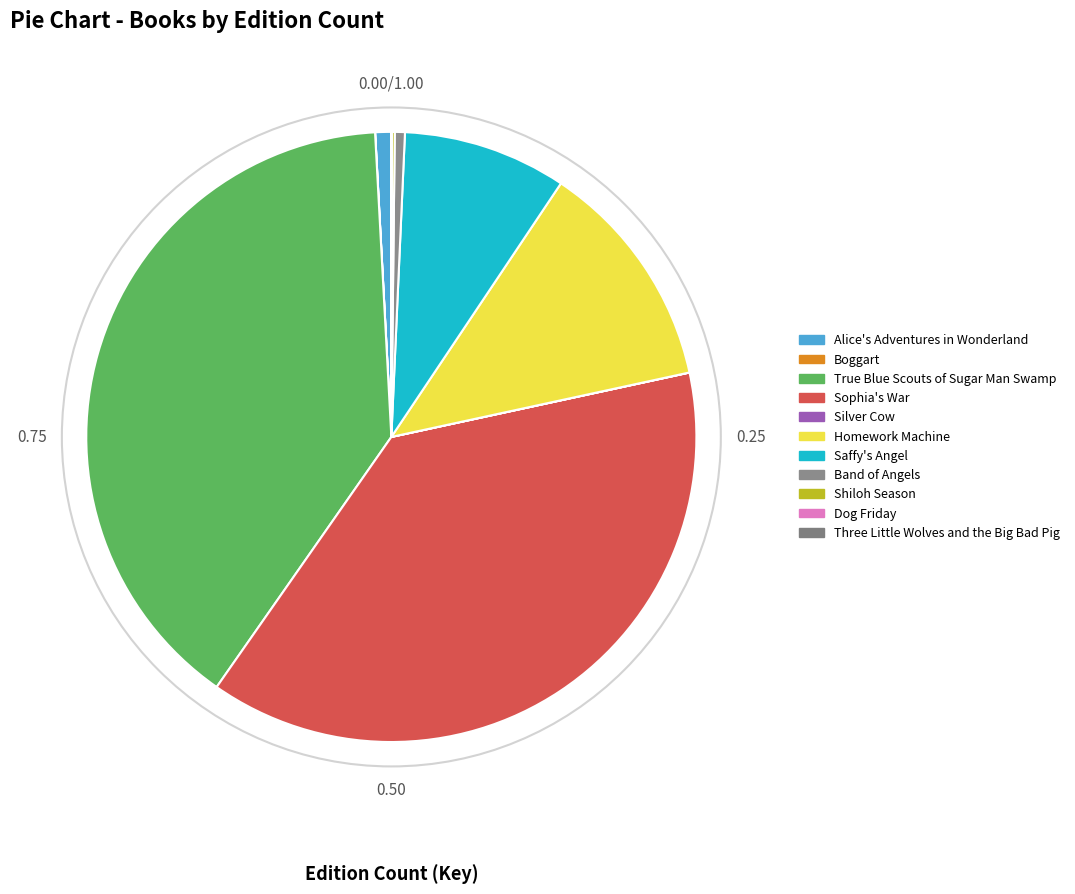

What is the largest slice in the pie chart?

True Blue Scouts of Sugar Man Swamp